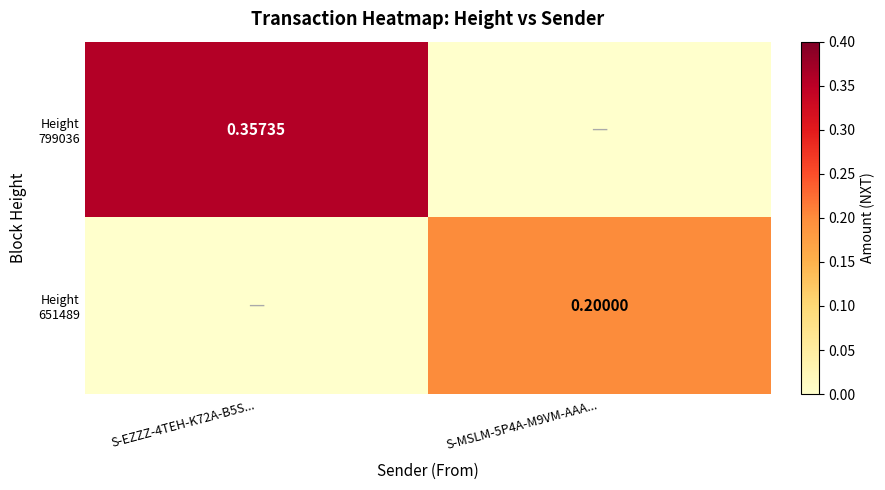

What is the sum of the Height 651489 values at S-EZZZ-4TEH-K72A-B5S... and S-MSLM-5P4A-M9VM-AAA...?

0.2